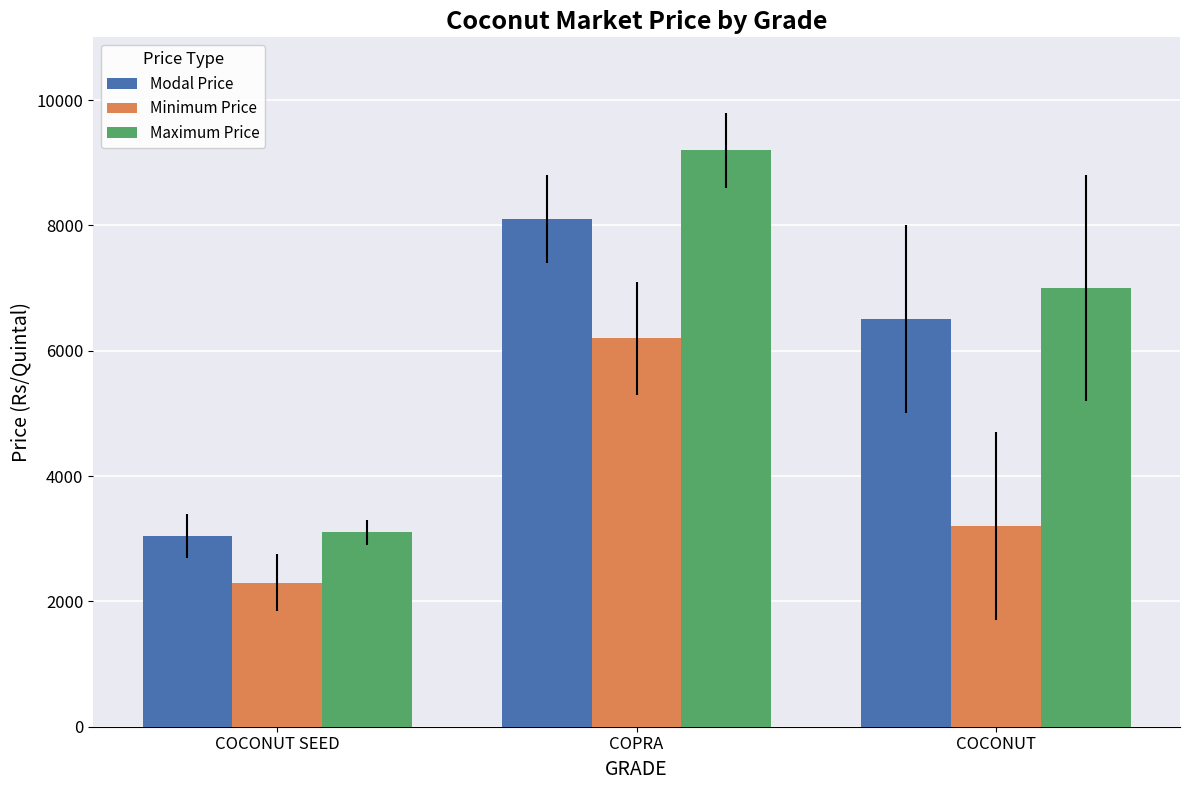

Which series has the widest spread of values?

Maximum Price